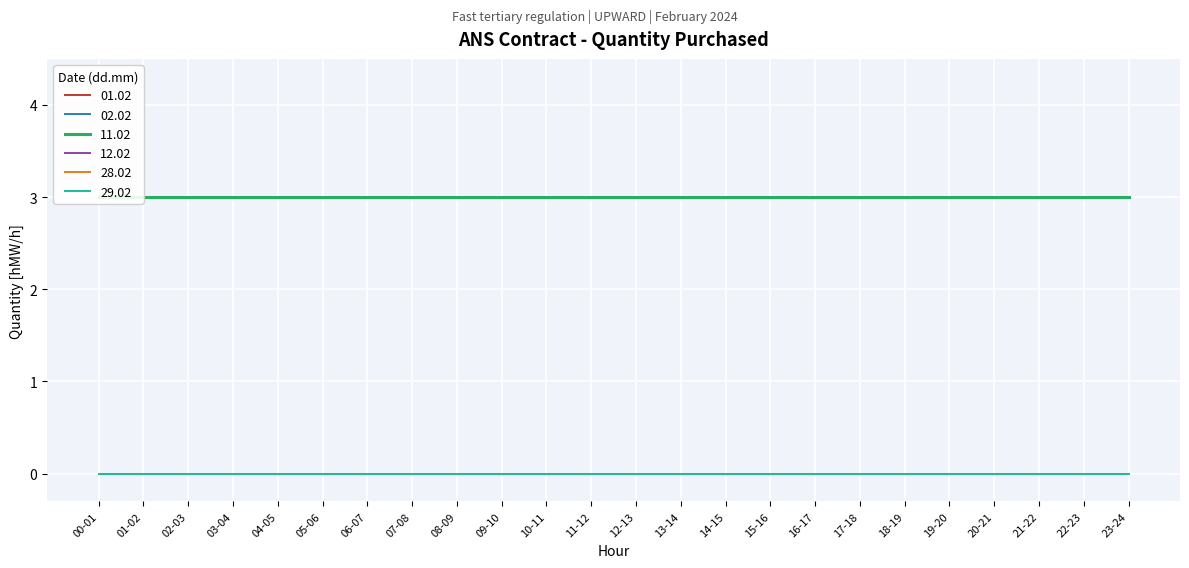

At which category is the sum across all series the highest?

00-01